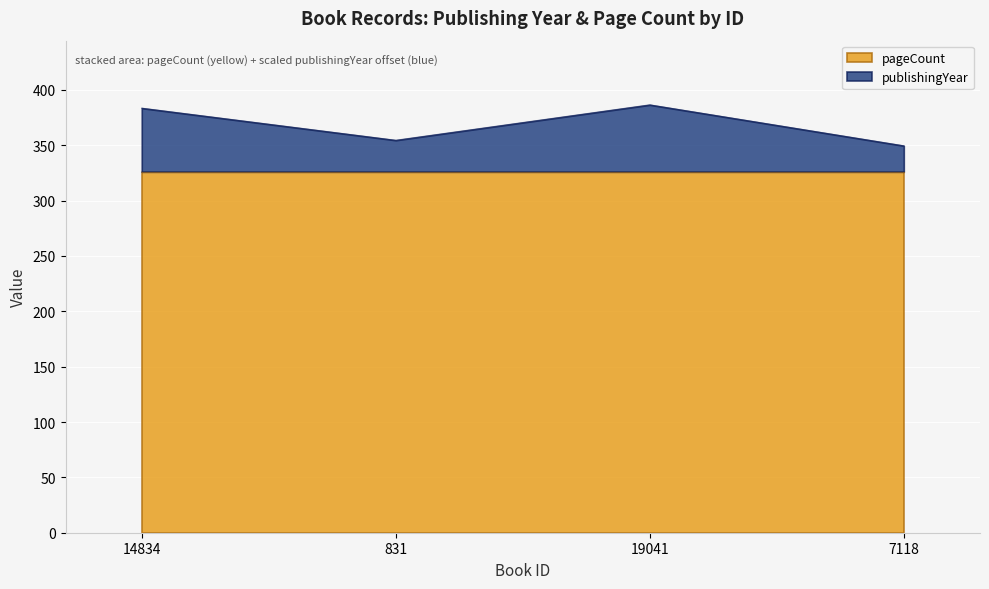

What is the sum of all values?

1474.0